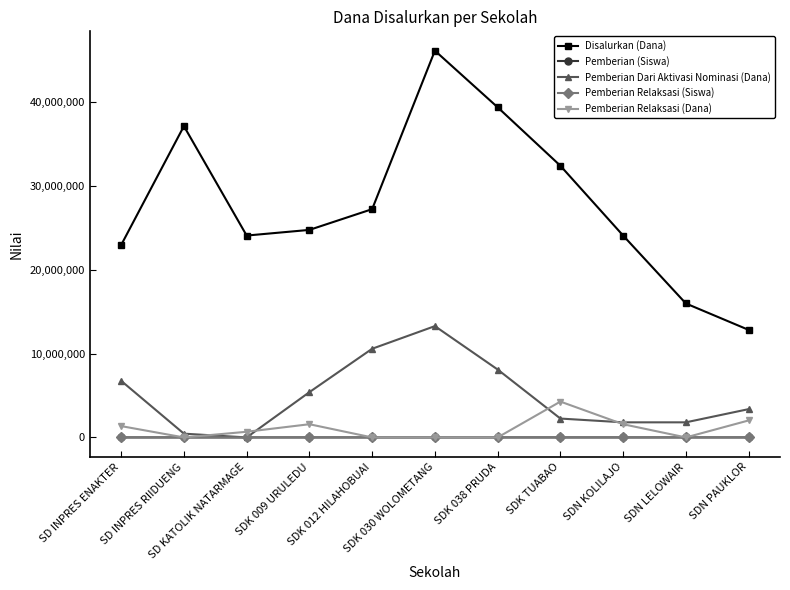

Which series has the largest range (max minus min)?

Disalurkan (Dana)